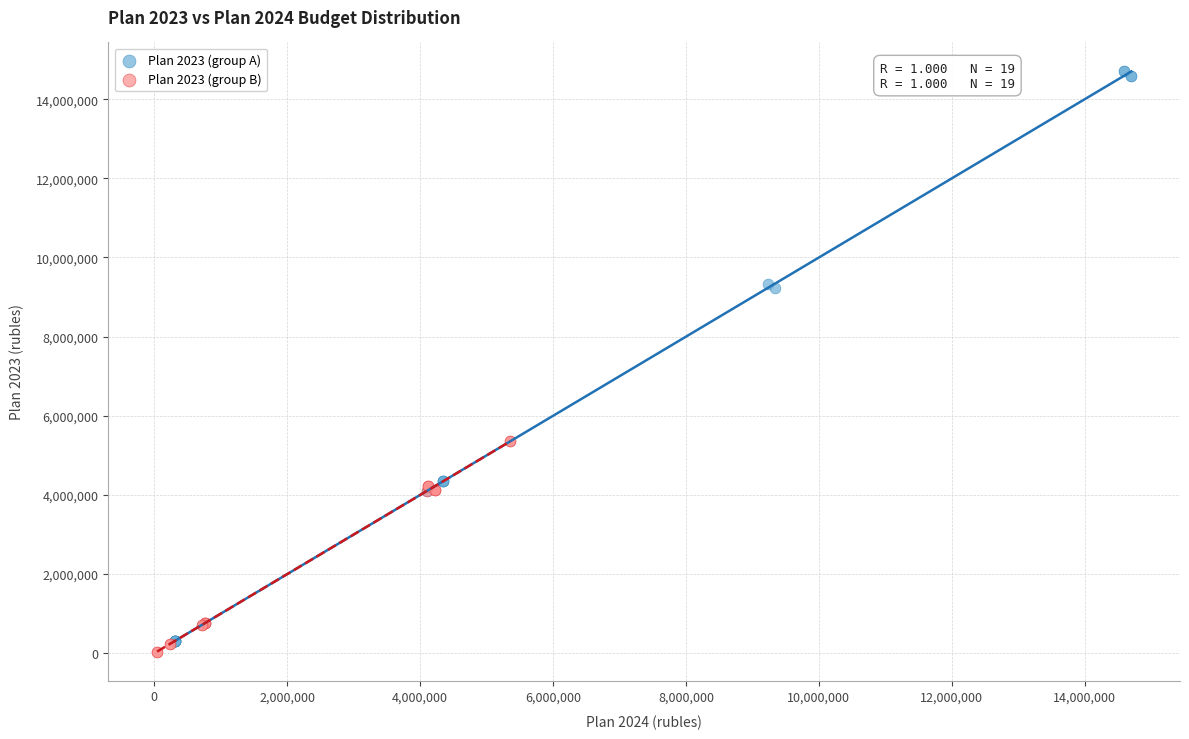

Which series has the largest Y range (max minus min)?

Plan 2023 (group A)